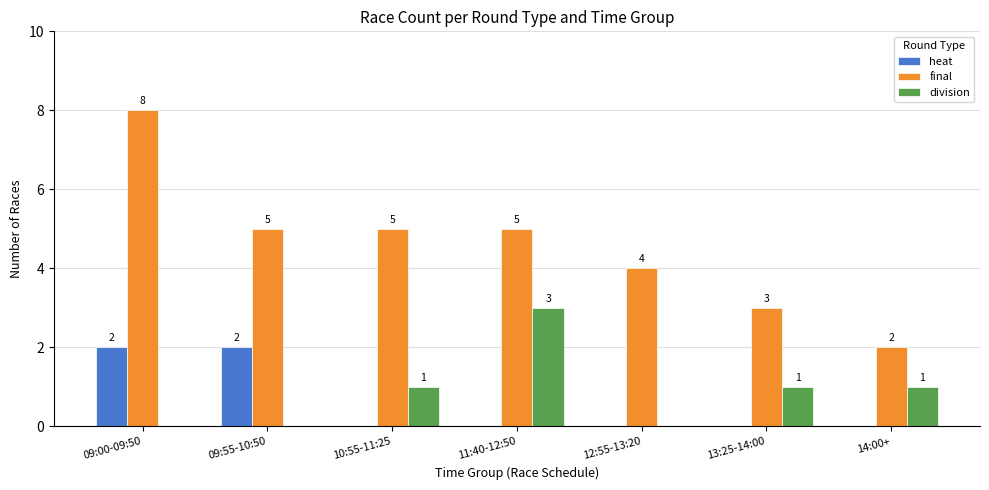

How many values in the heat series exceed 0?

2